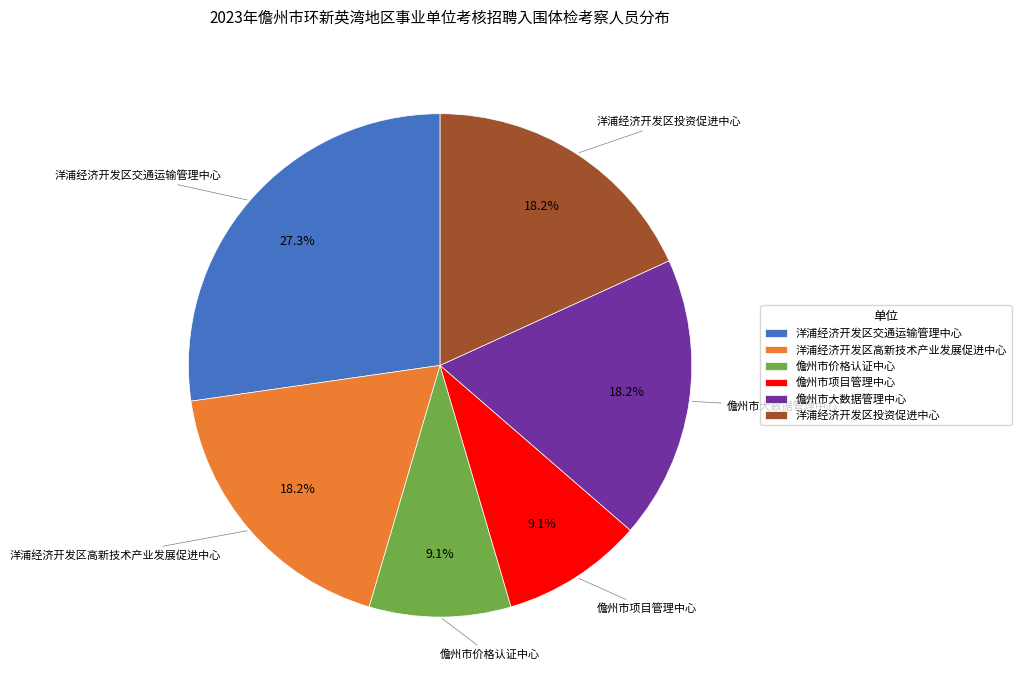

To the nearest percent, what is the difference between the 儋州市价格认证中心 and 儋州市大数据管理中心 slice percentages?

9%